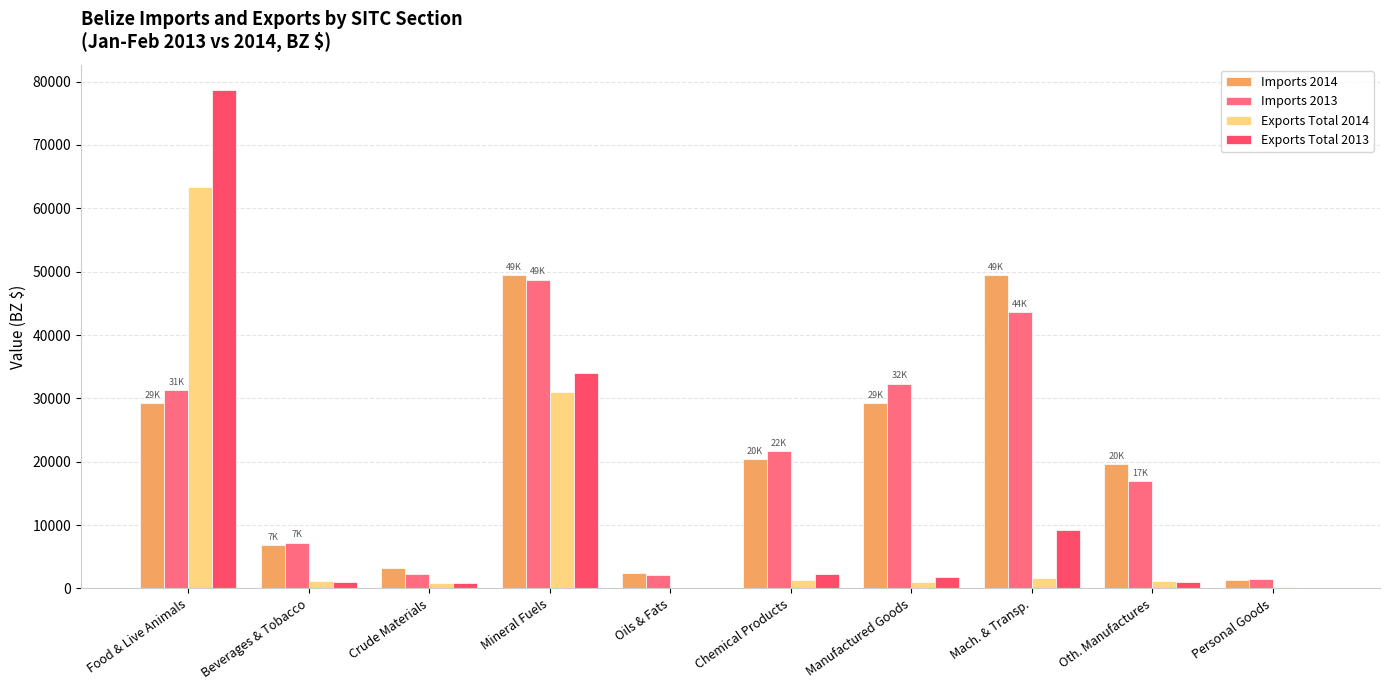

What is the maximum value for Exports Total 2013?

78703.1